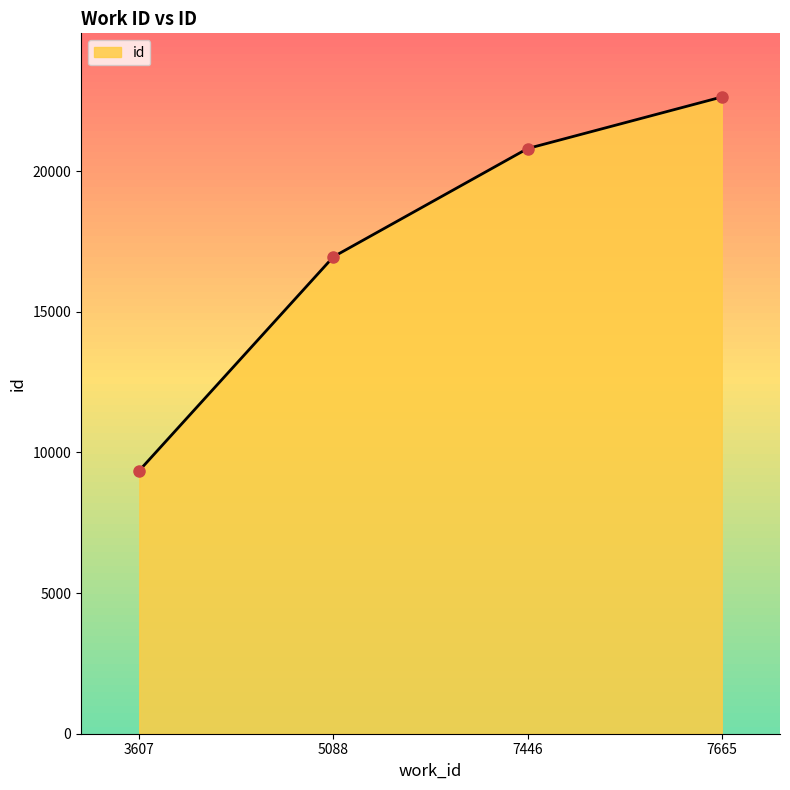

What is the change in value from 3607 to 7446?

+11451